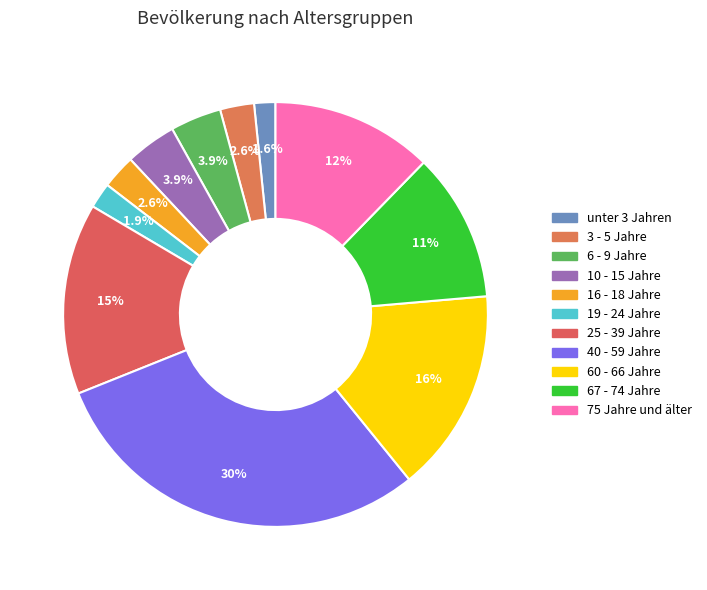

Which category has the biggest portion of the pie?

40 - 59 Jahre